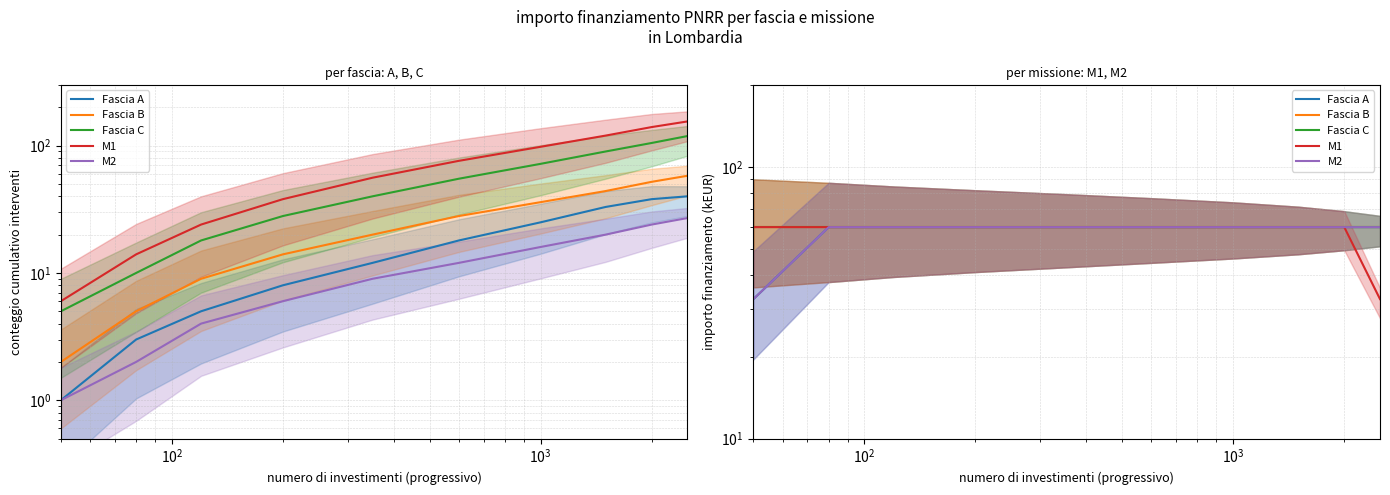

What are all the series names shown in the legend?

Fascia A, Fascia B, Fascia C, M1, M2